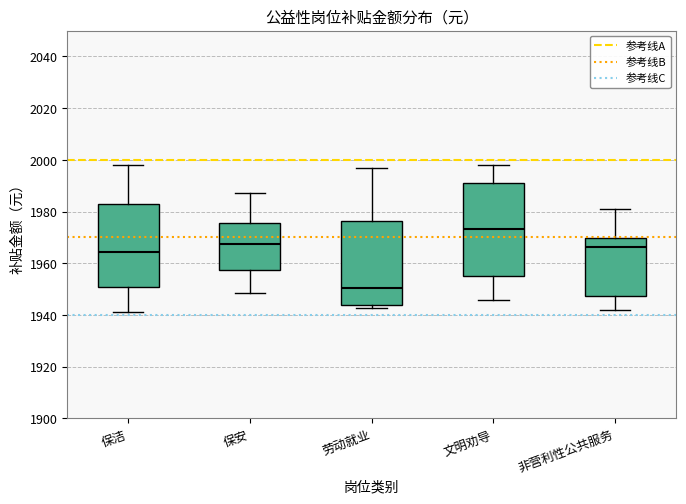

Comparing the boxes themselves (not the whiskers), which one is the tallest?

文明劝导